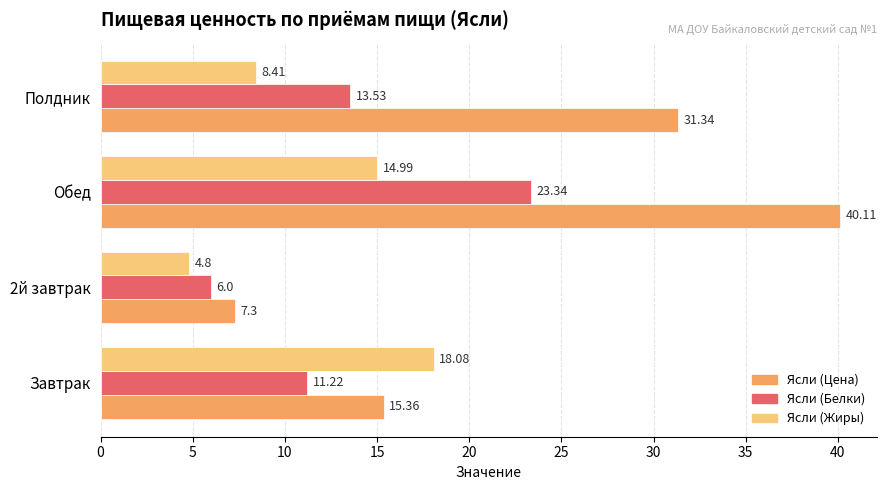

At Обед, list the series in order from smallest to largest.

Ясли (Жиры), Ясли (Белки), Ясли (Цена)